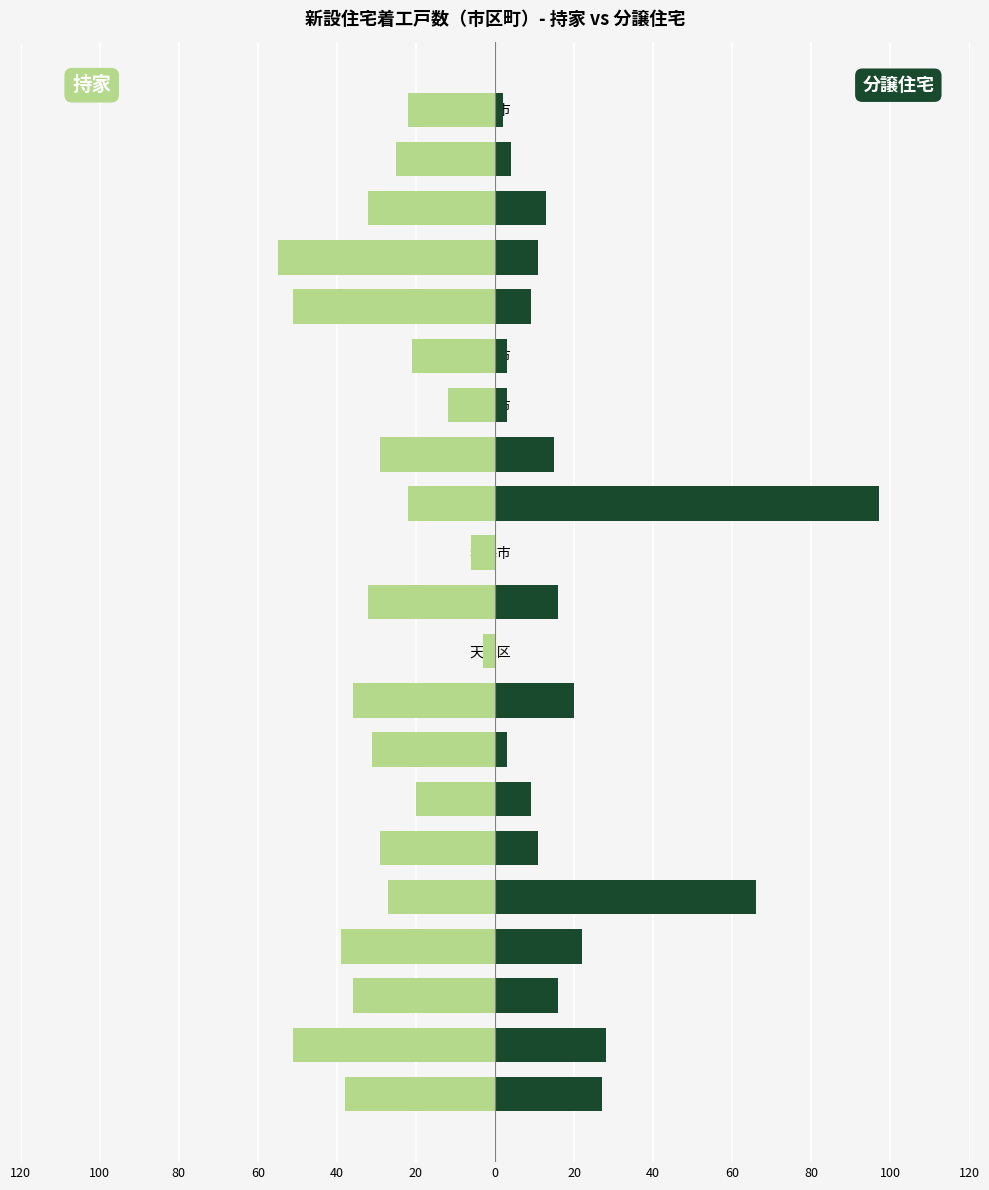

The 分譲住宅 series shows 9 at 南区. True or false?

True